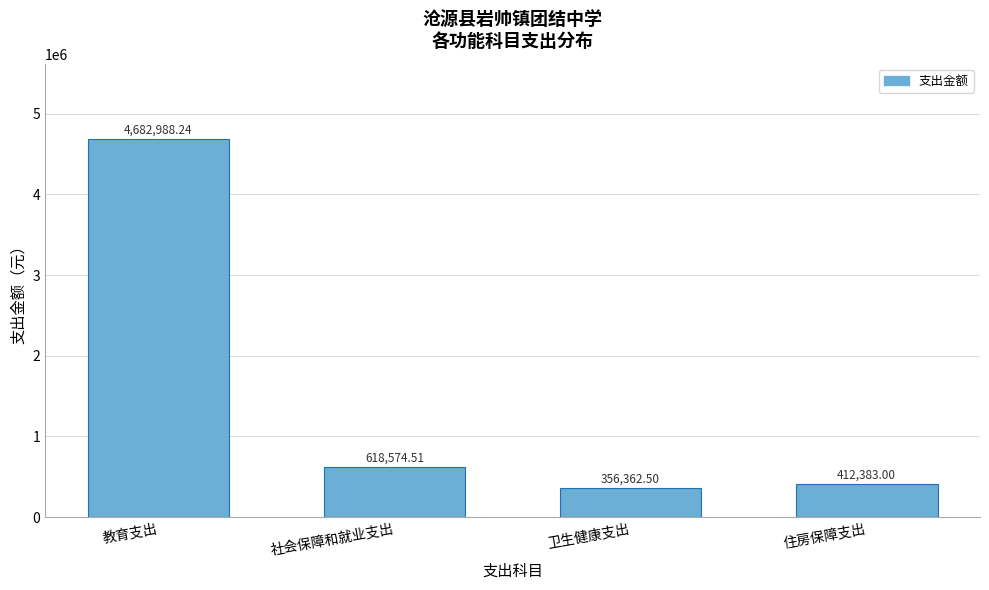

At which category does the chart reach its minimum across all series?

卫生健康支出